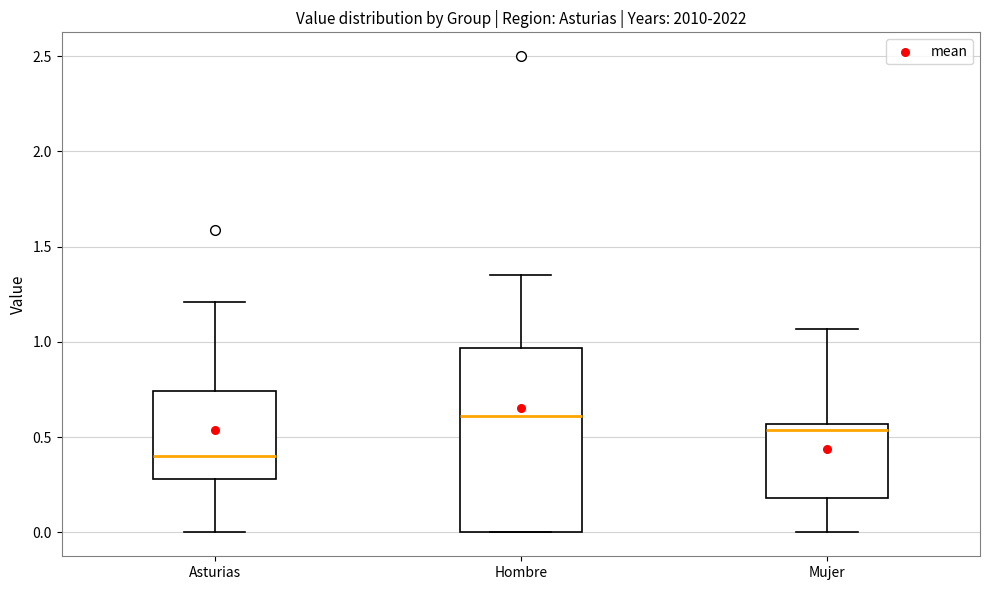

Where does the upper whisker of the box for Asturias end on the y-axis? The values are not printed on the chart, so give them approximately, as read against the axis.

1.20